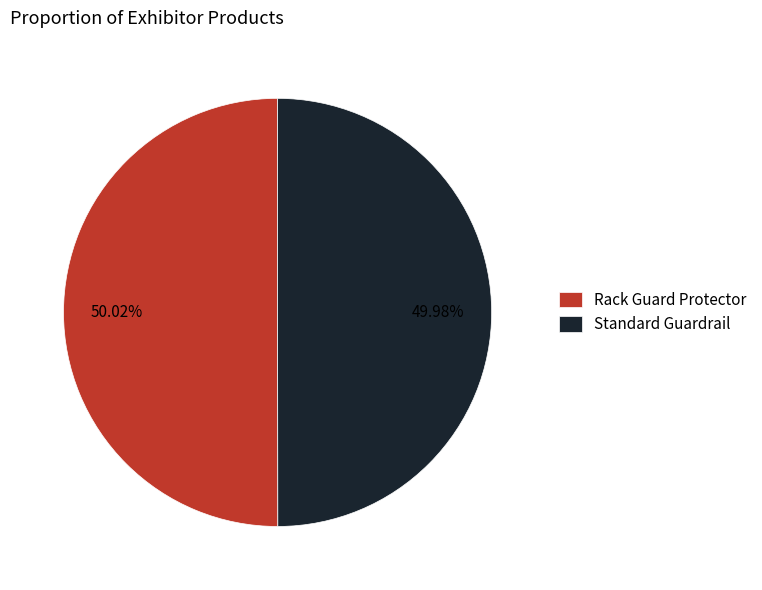

Is the sum of Standard Guardrail and Rack Guard Protector greater than half?

Yes